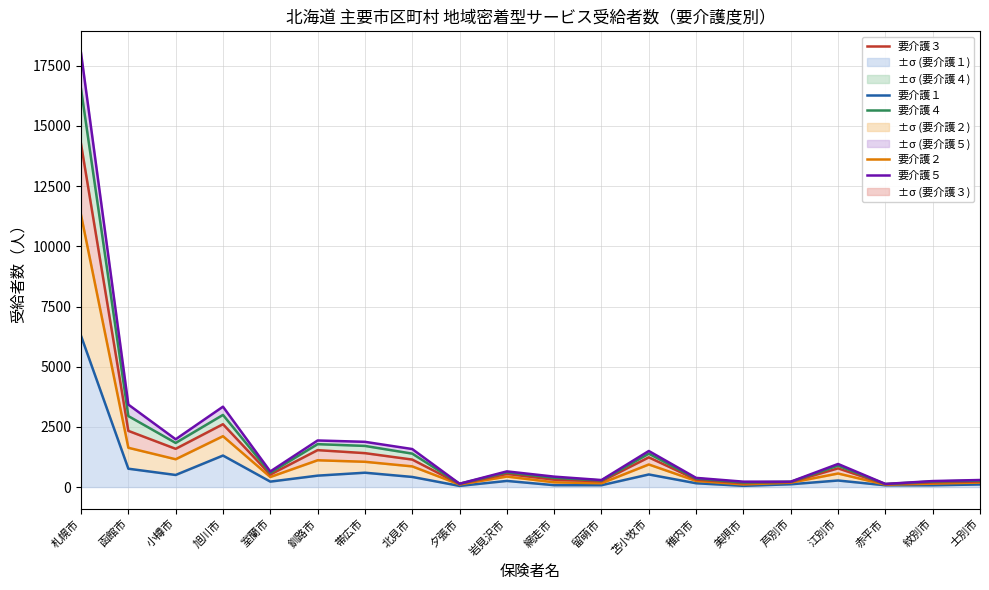

Between 帯広市 and 留萌市, which series saw the biggest shift?

要介護５